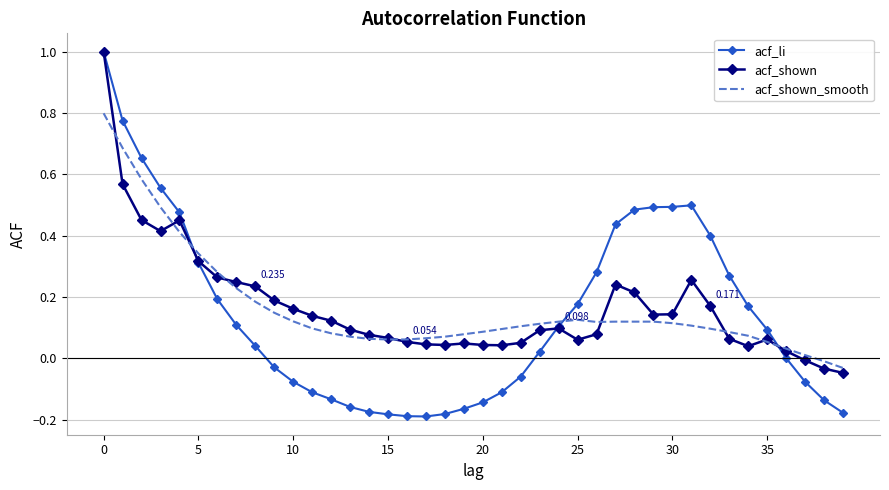

What are all the series names shown in the legend?

acf_li, acf_shown, acf_shown_smooth